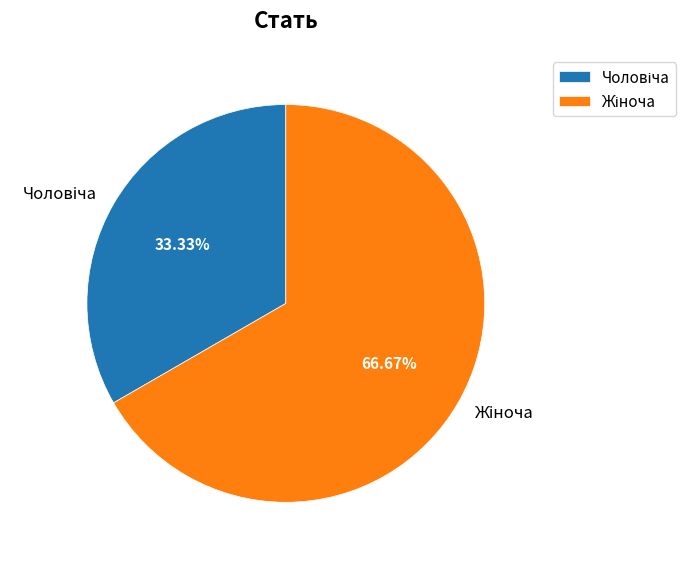

Does any single category account for the majority?

Yes